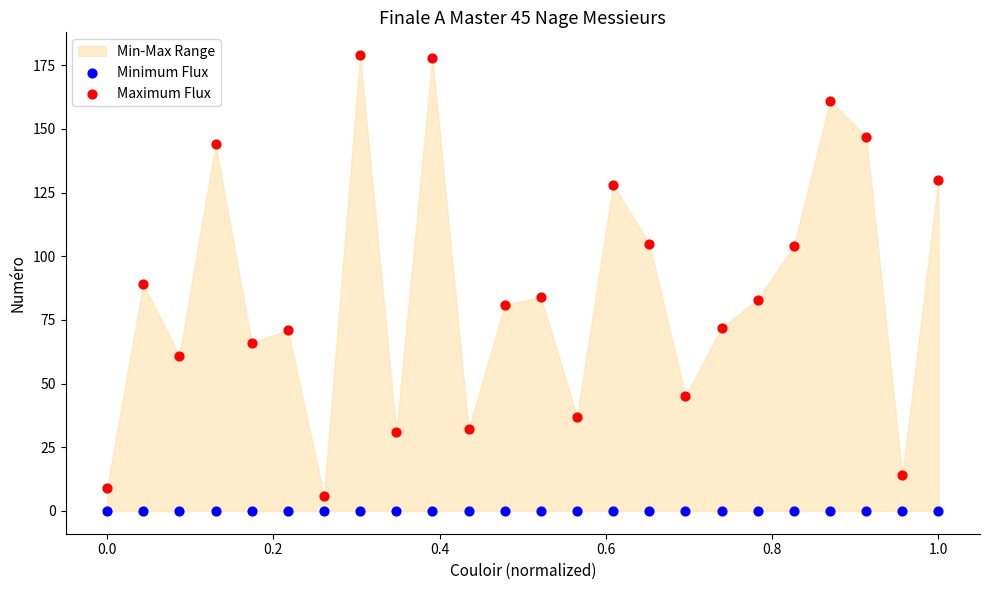

Which series contains the highest Y value?

Maximum Flux